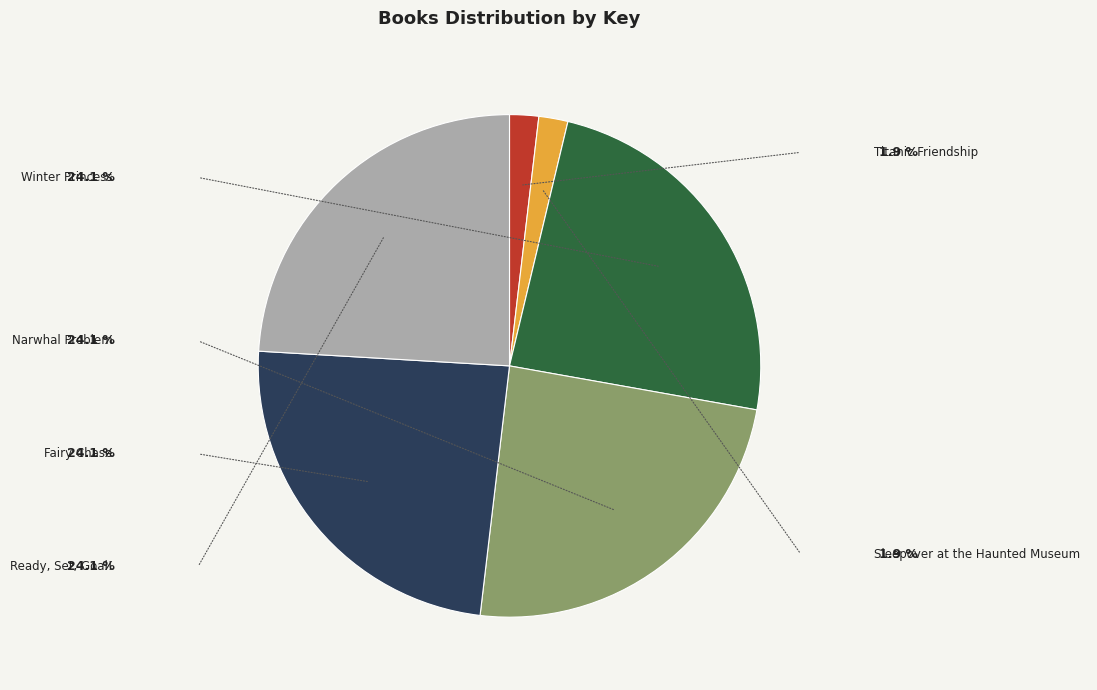

What is the smallest slice in the pie chart?

Sleepover at the Haunted Museum